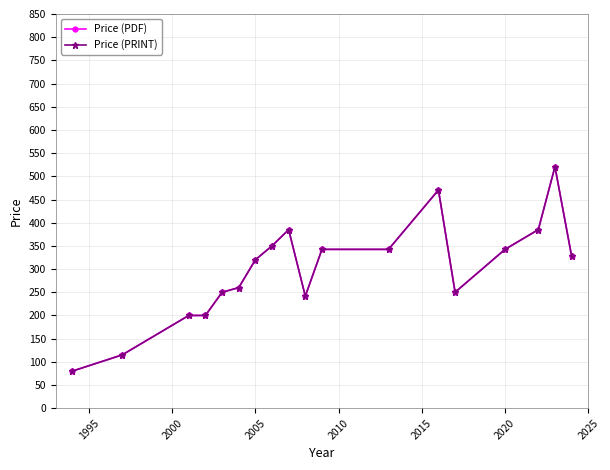

Is this an area chart (filled region under the line)?

No